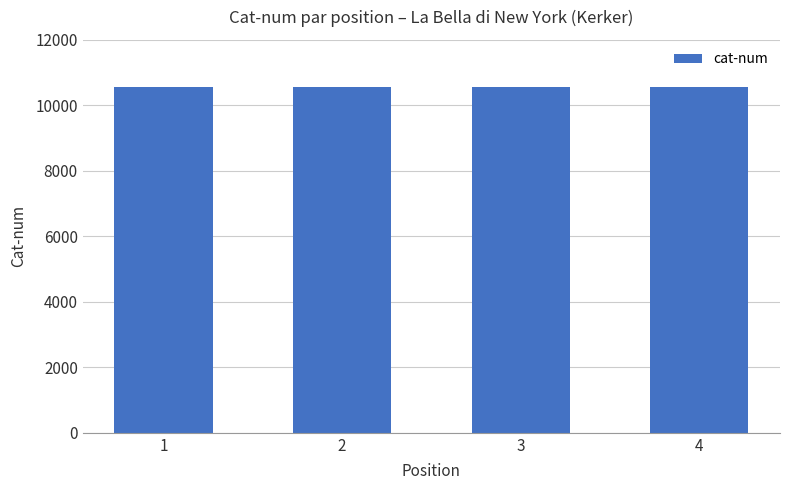

Does the chart contain any negative values?

No